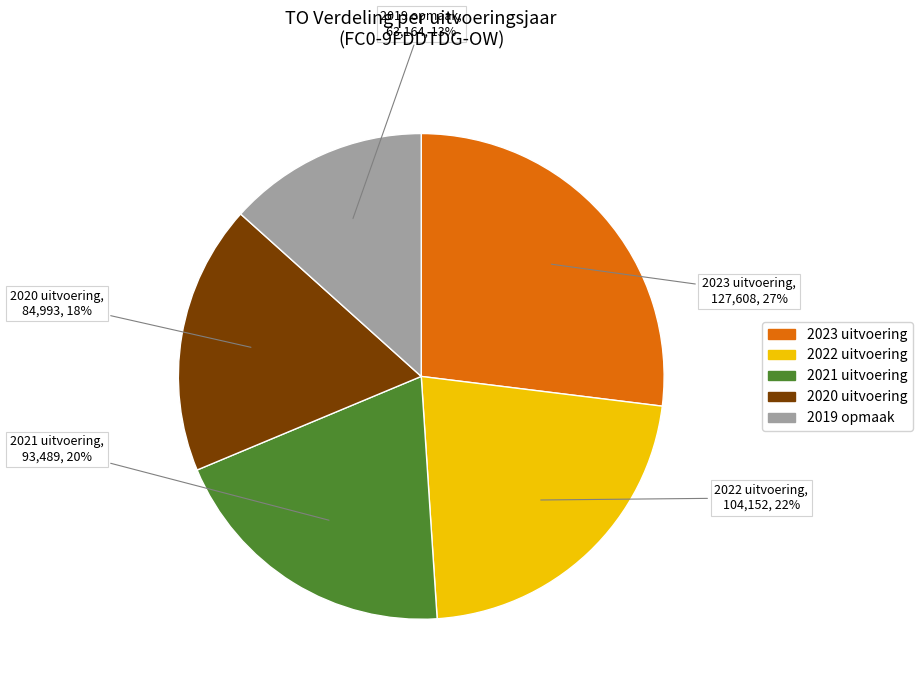

Which has a higher value, 2019 opmaak or 2020 uitvoering?

2020 uitvoering